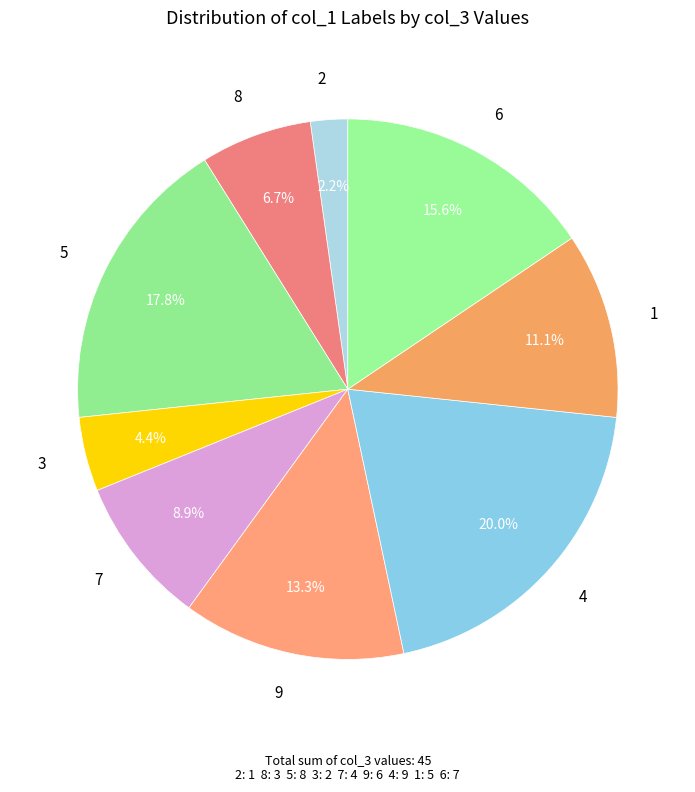

Combined, what portion of the pie is 4 and 1?

31.1%